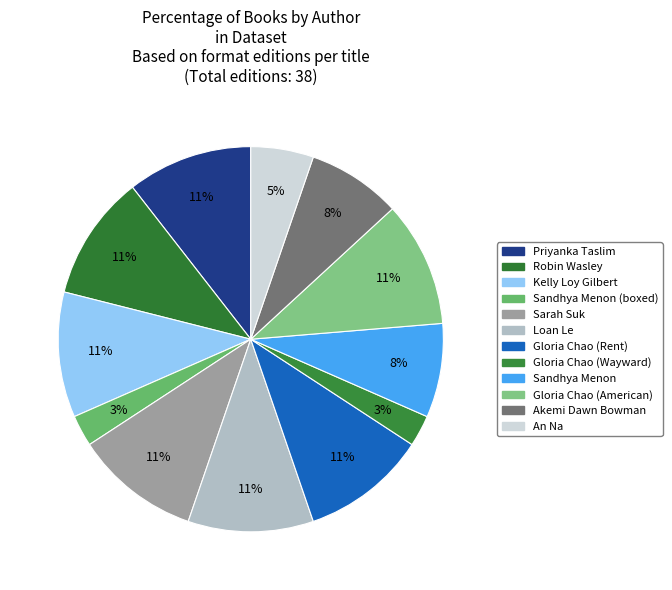

To the nearest percent, what is the average slice percentage?

8%